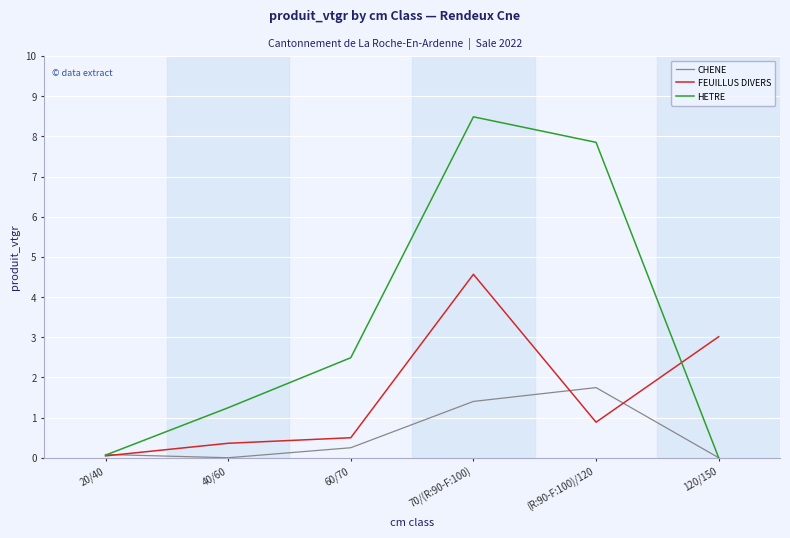

Does the chart display data point markers on the line(s)?

No